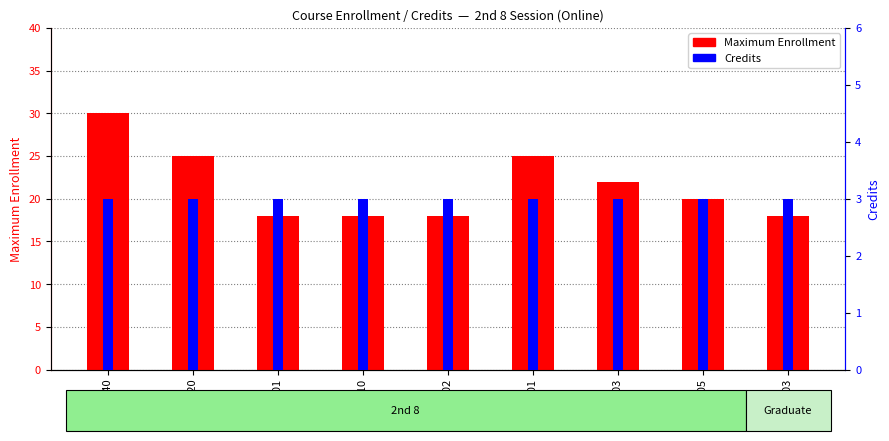

How many bars are there in total?

18